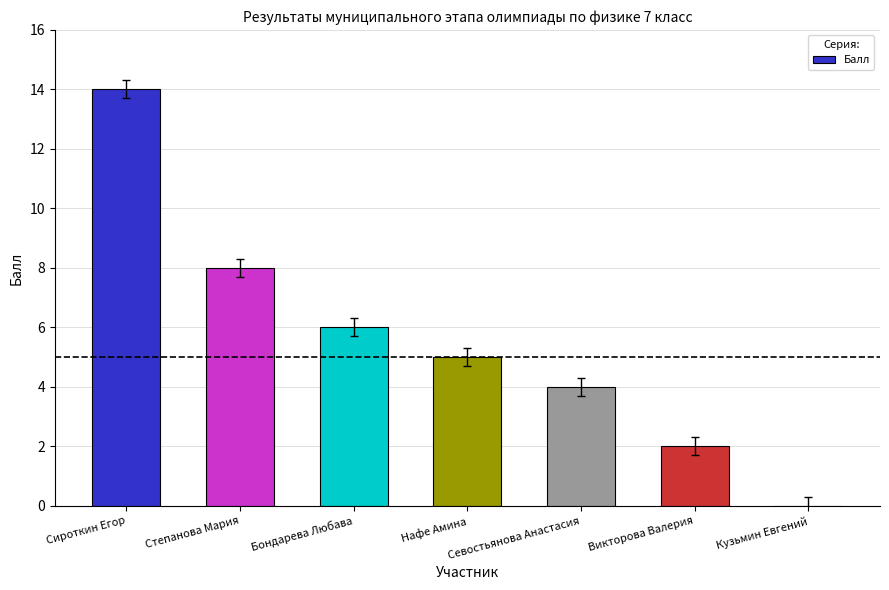

What is the greatest value displayed?

14